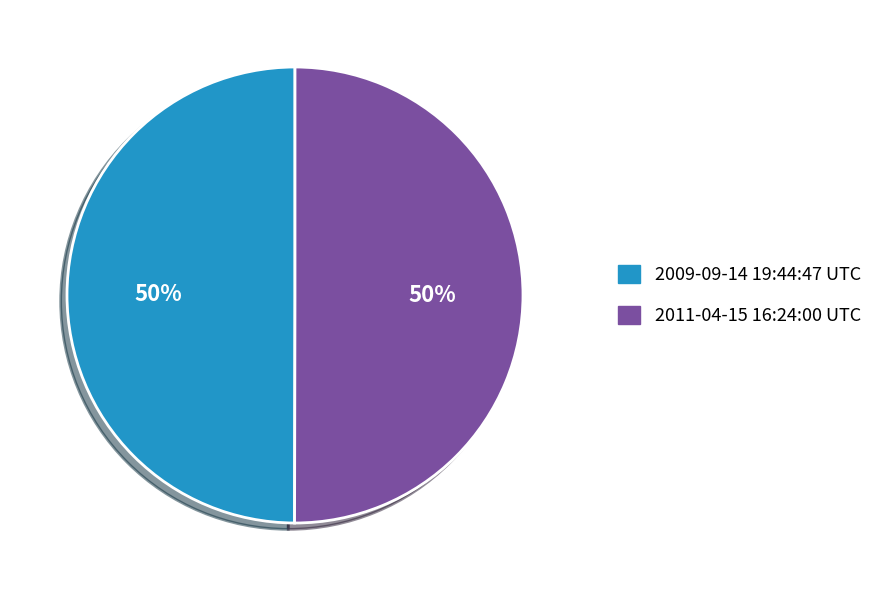

How many segments does this pie chart have?

2